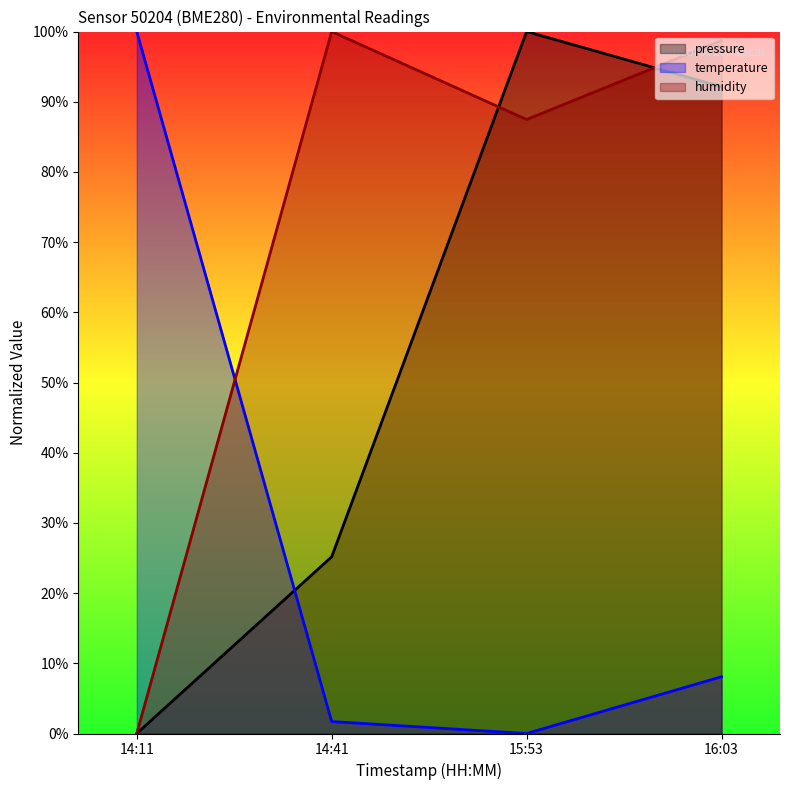

What is the difference between the maximum and minimum values in the humidity series?

100.0